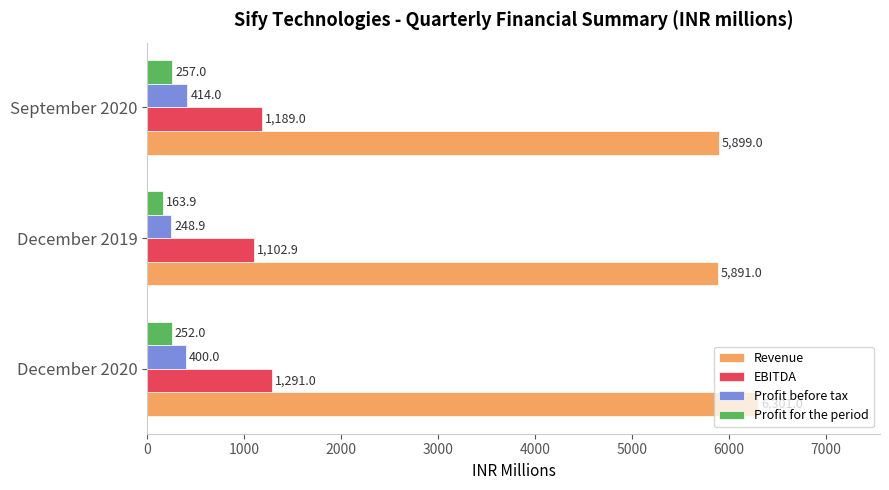

How many categories are shown in the chart?

3